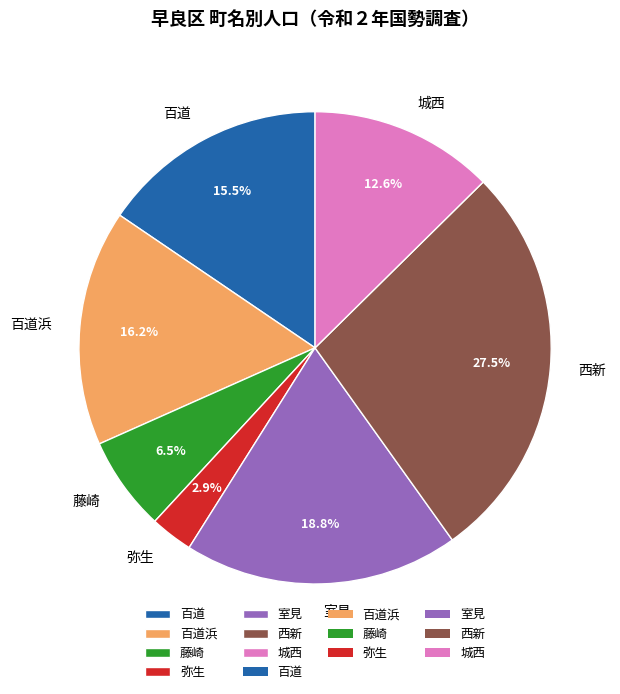

Which category has the smallest portion of the pie?

弥生